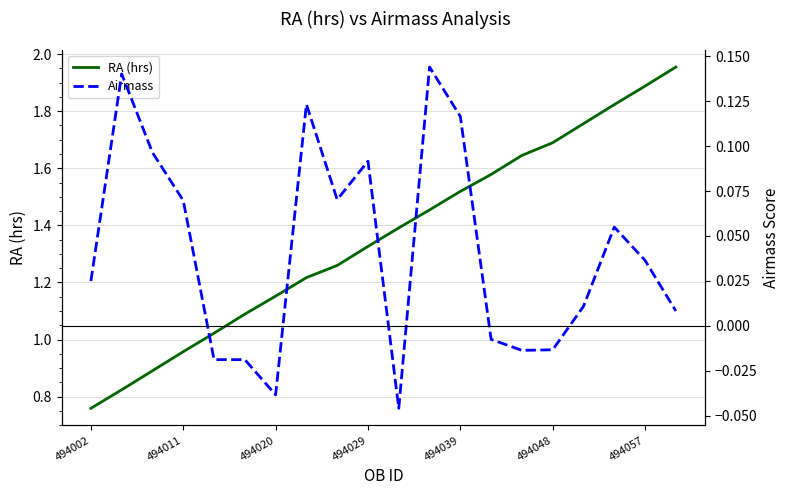

True or false: Airmass and RA (hrs) intersect in this chart.

False